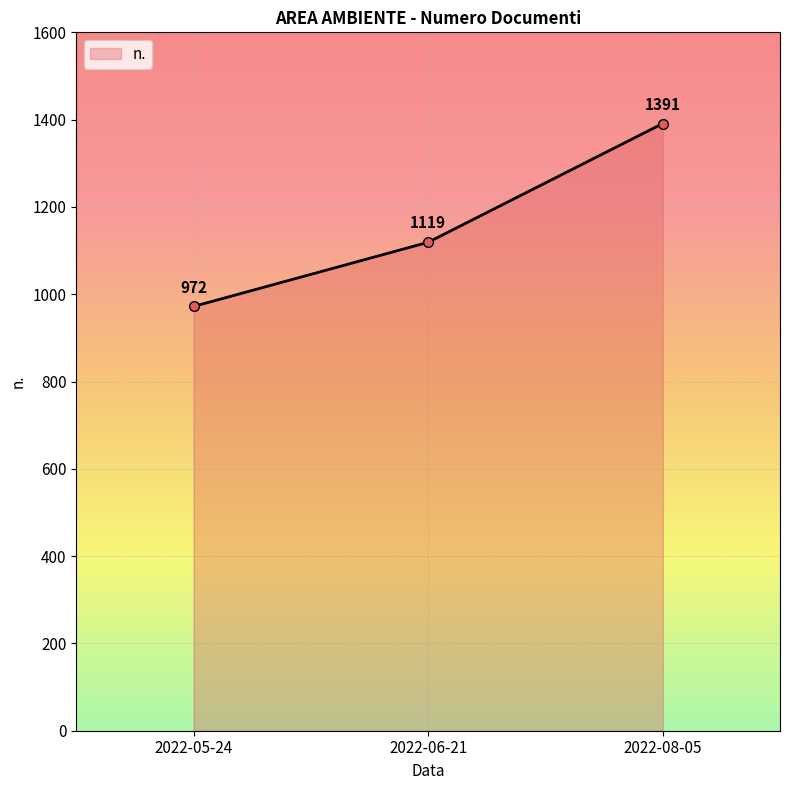

Which has a higher value, 2022-06-21 or 2022-05-24?

2022-06-21